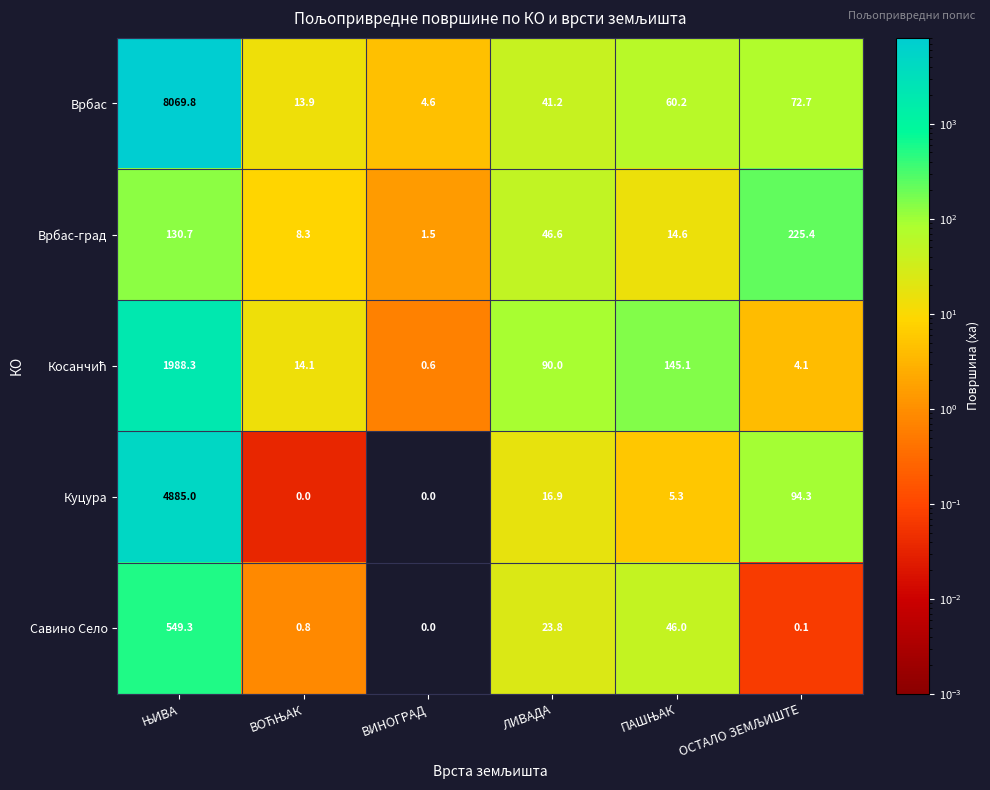

How many values in the Врбас series are below 60?

3